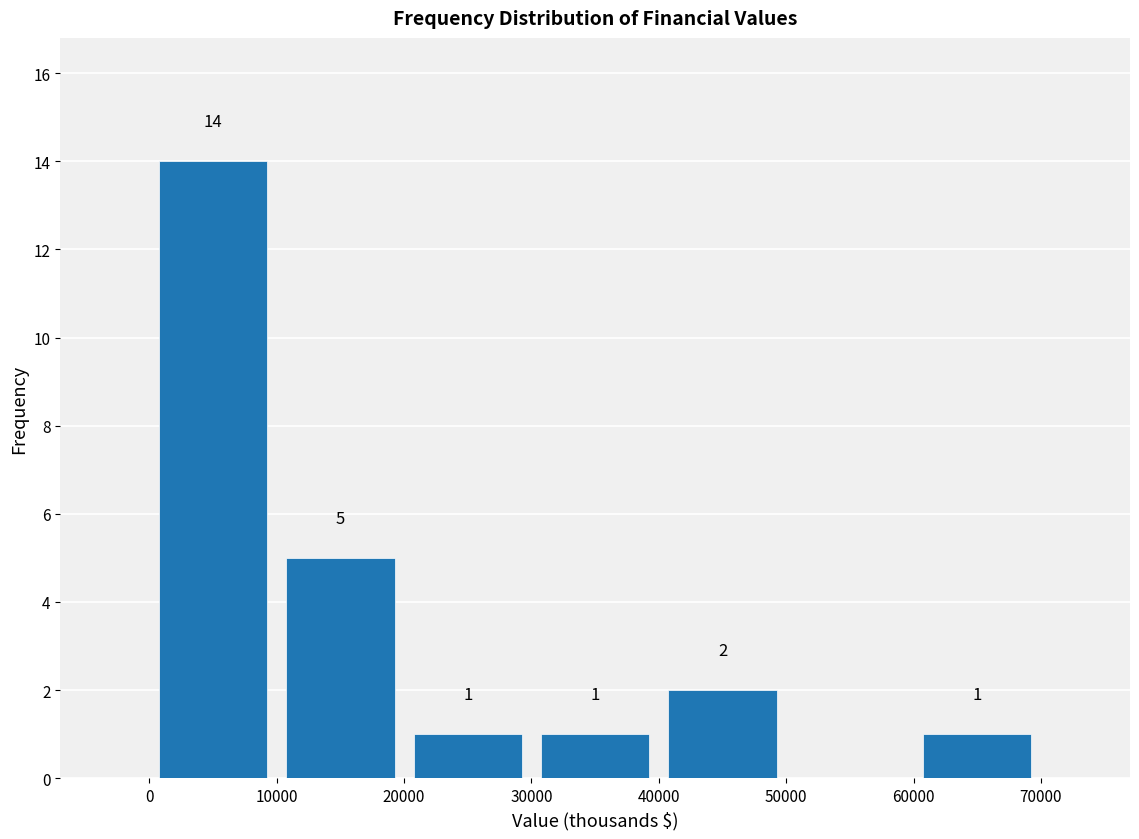

Which range on the x-axis has the tallest bar?

0 to 10000